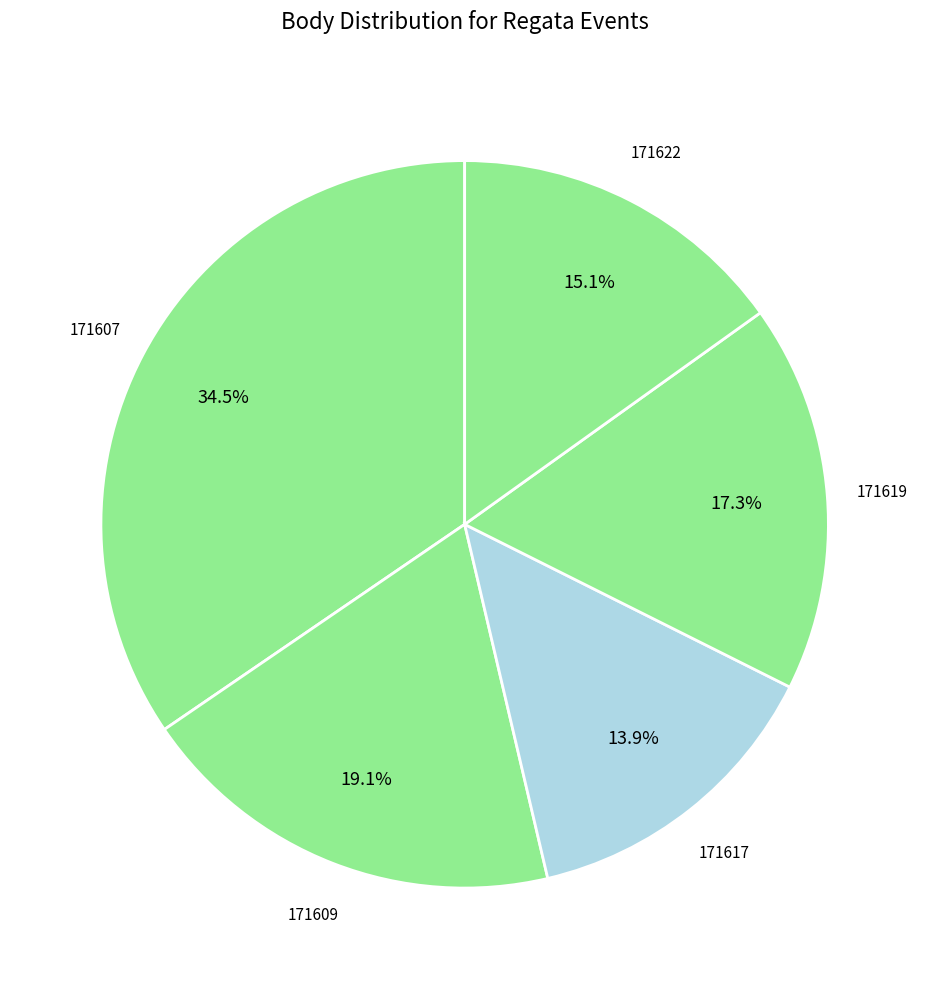

How many slices are in this pie chart?

5